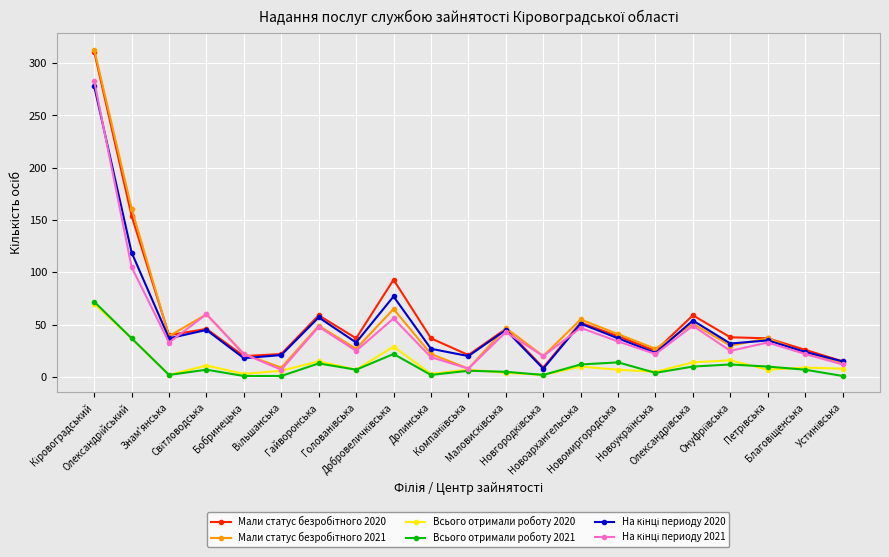

Does the chart have visible grid lines?

Yes